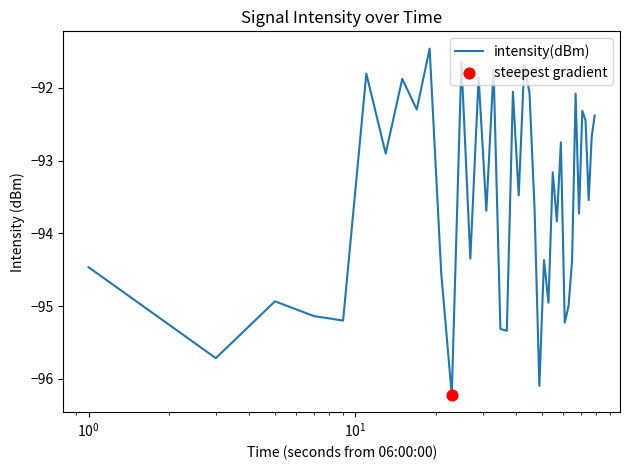

What is the smallest value displayed?

-96.2